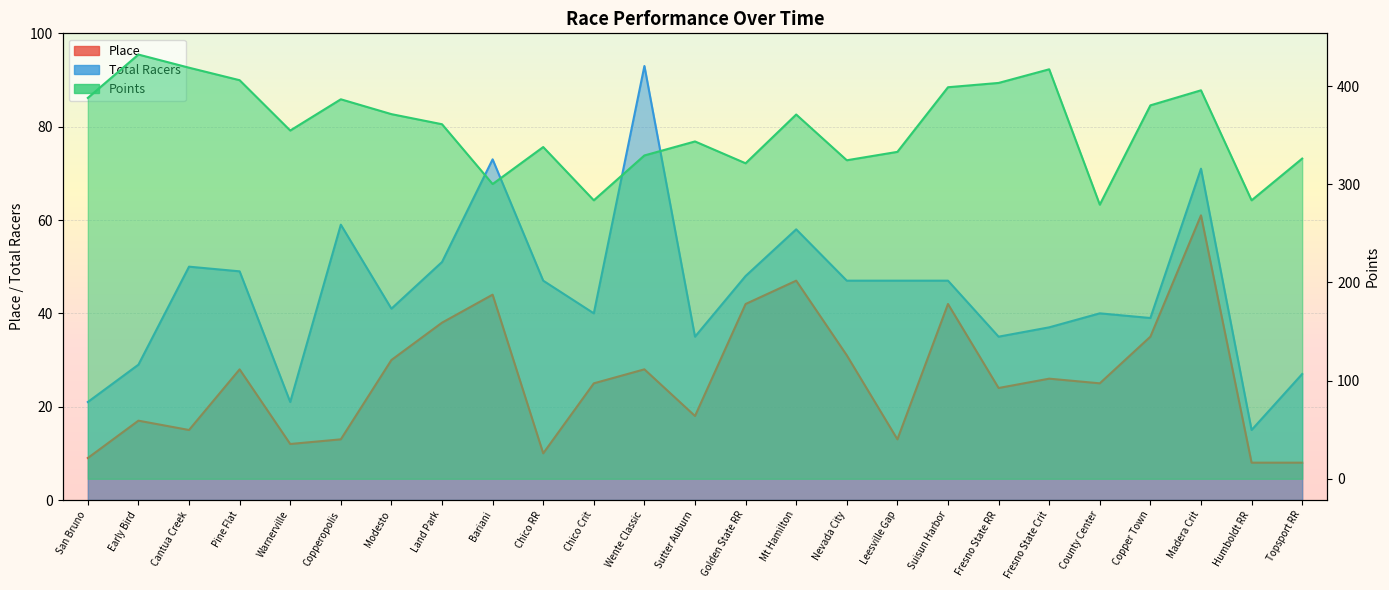

What are all the series names shown in the legend?

Place, Total Racers, Points